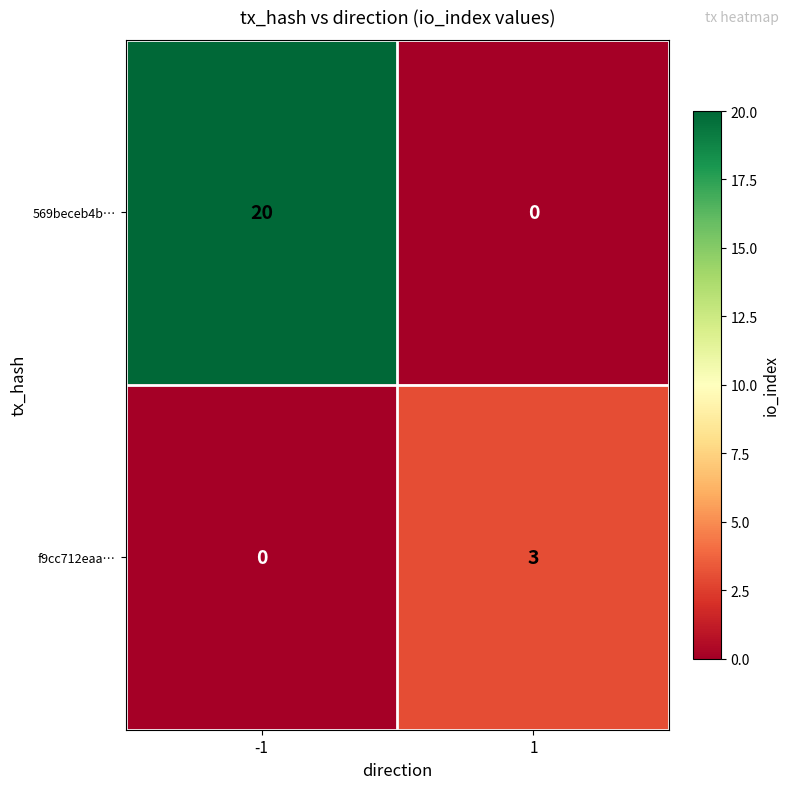

Rank the series by their maximum value, from highest to lowest.

569beceb4b…, f9cc712eaa…